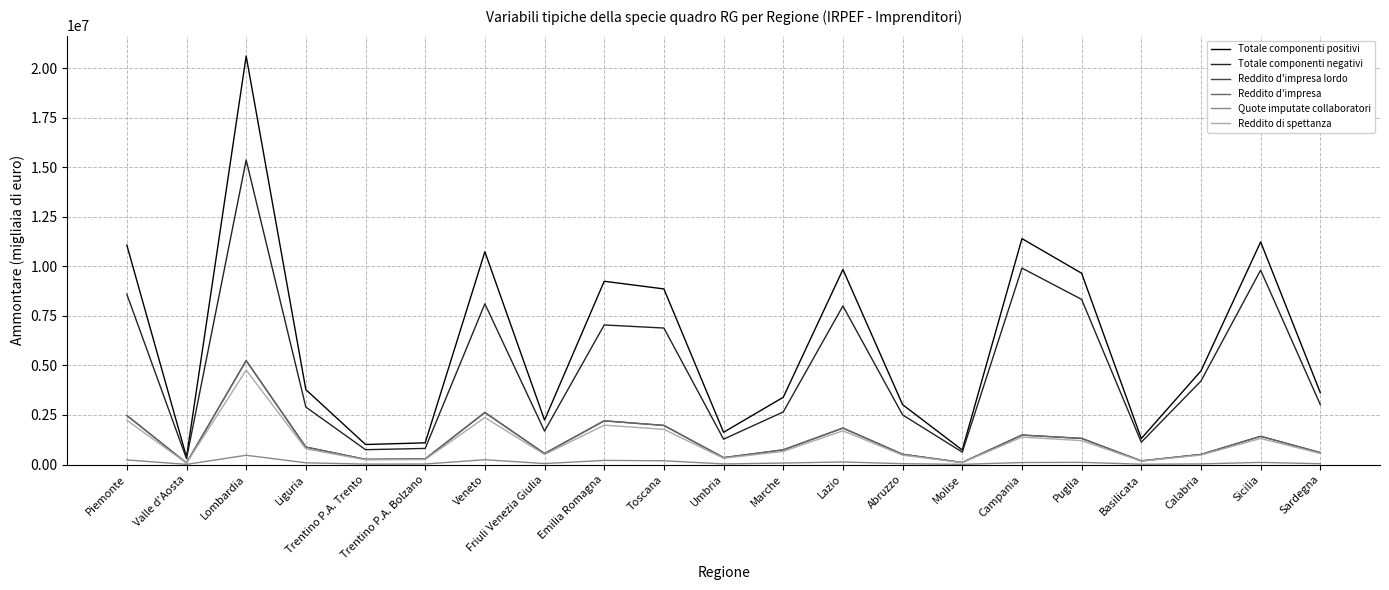

True or false: Totale componenti positivi and Reddito d'impresa lordo intersect in this chart.

False